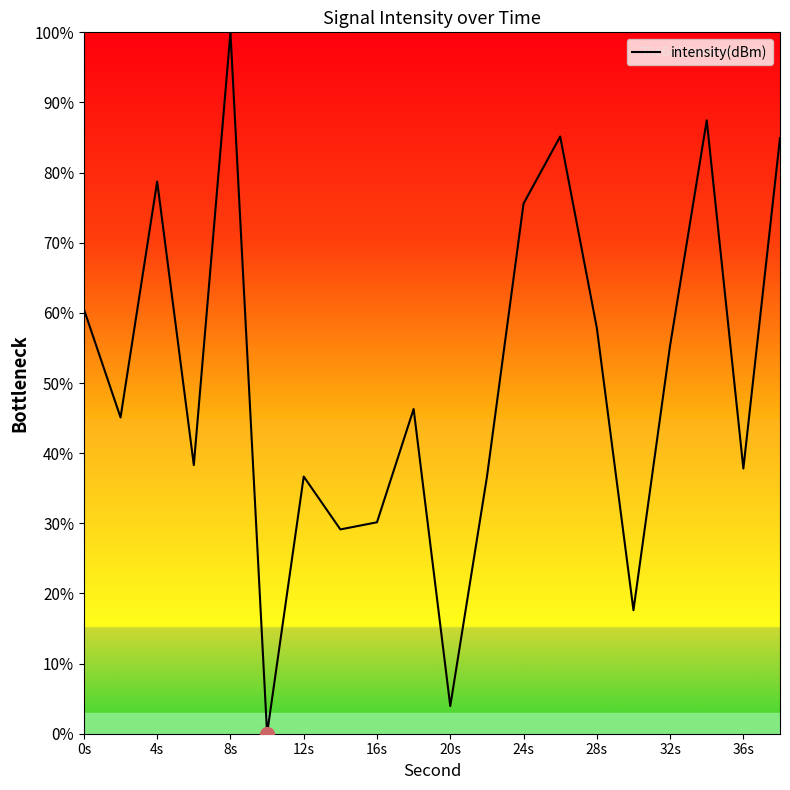

True or false: there are more than 0 points higher than both neighbors.

True